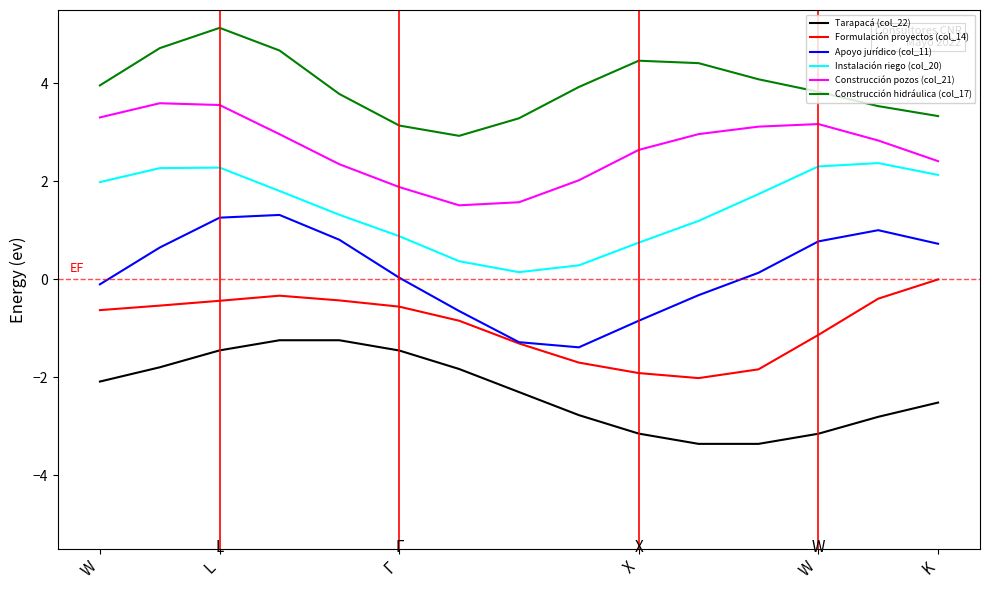

Which series has the largest total across all categories?

Construcción hidráulica (col_17)